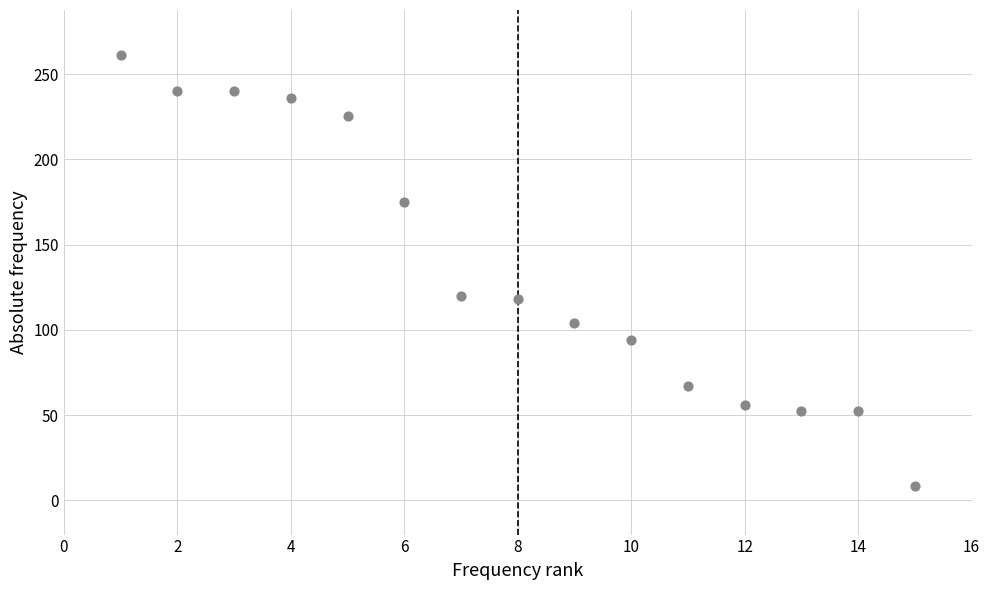

What is the range of X values (max minus min)?

14.0